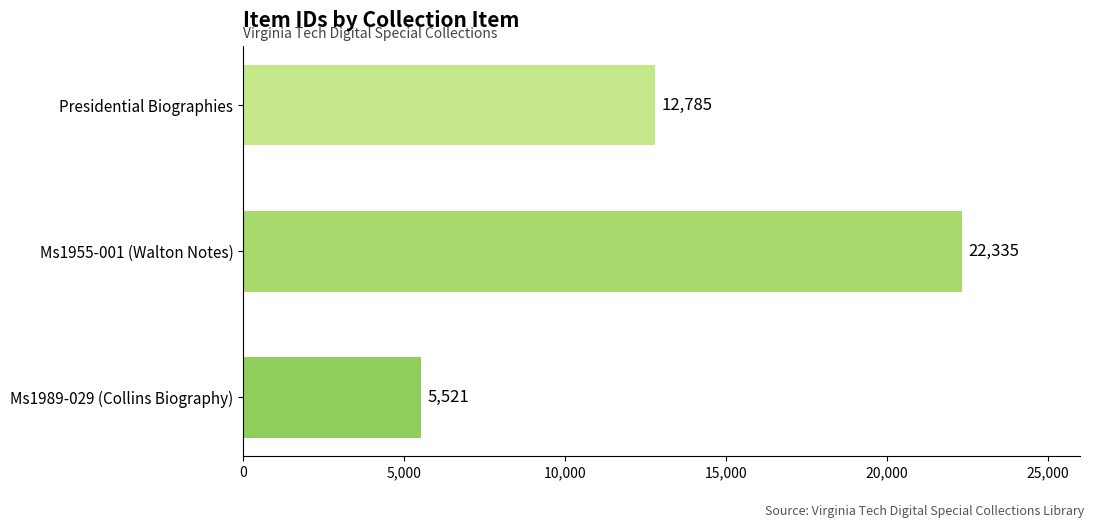

How many bars are there in total?

3